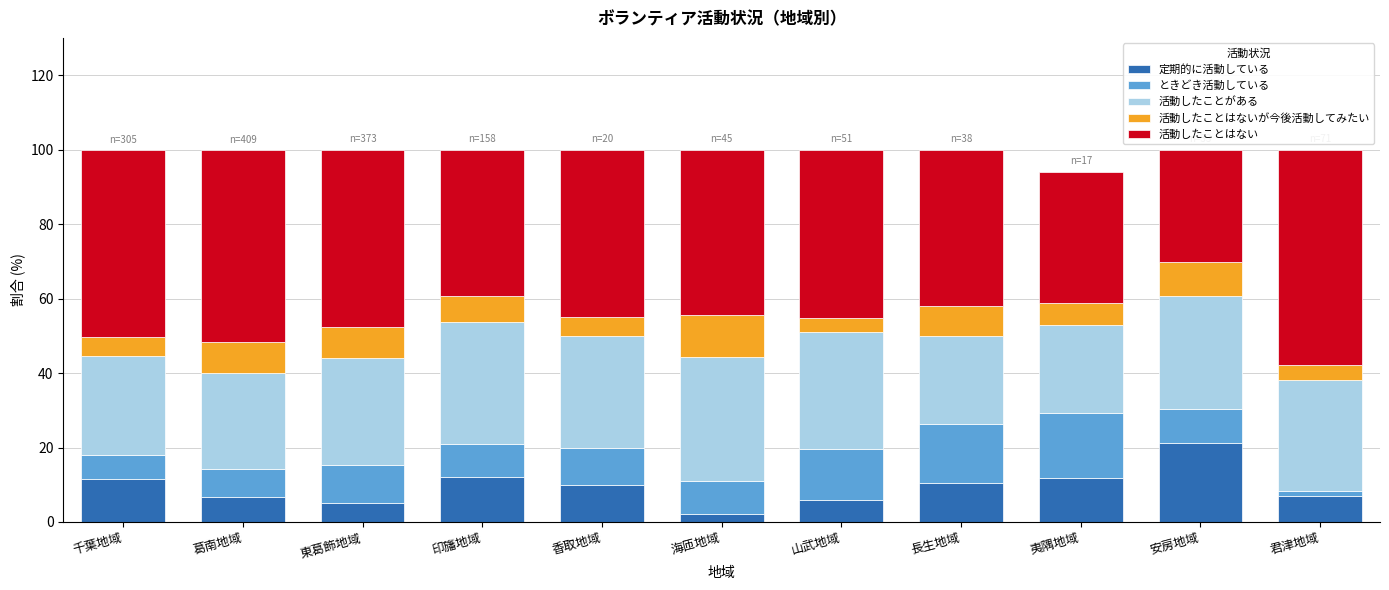

What is the total value across all series at 香取地域?

100.0